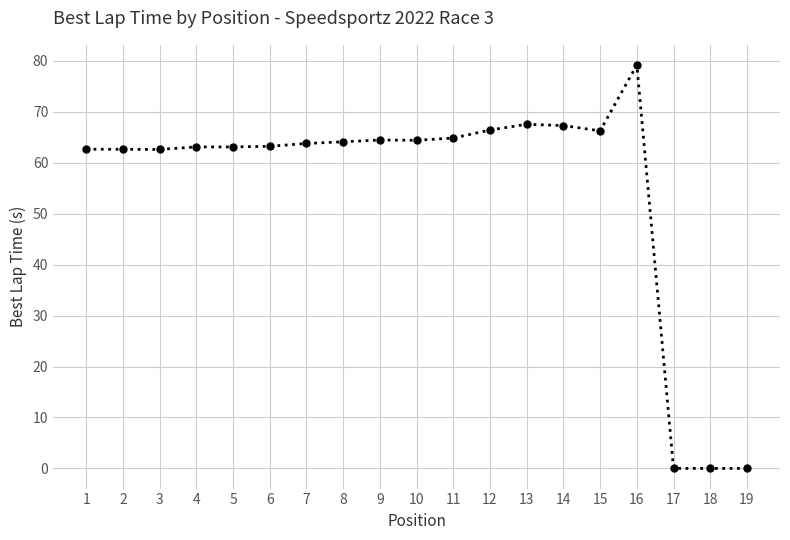

What is the value of the 2nd point from the left?

62.7